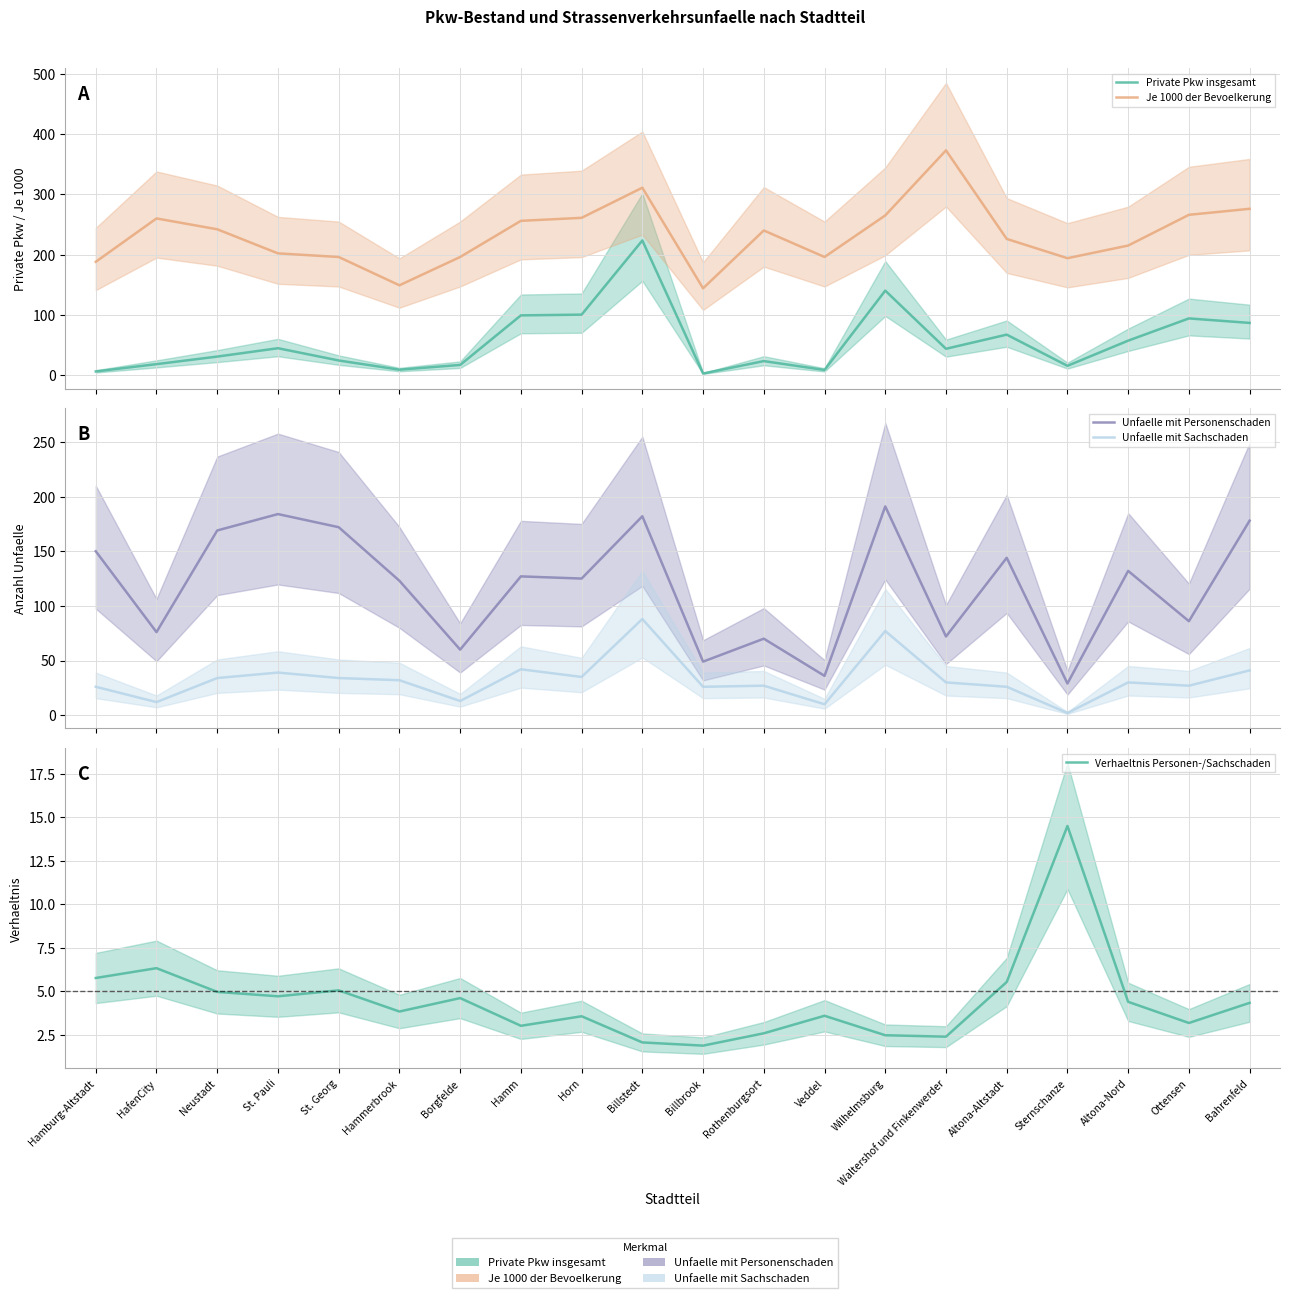

How many values in the Verhaeltnis Personen-/Sachschaden series are below 4?

10